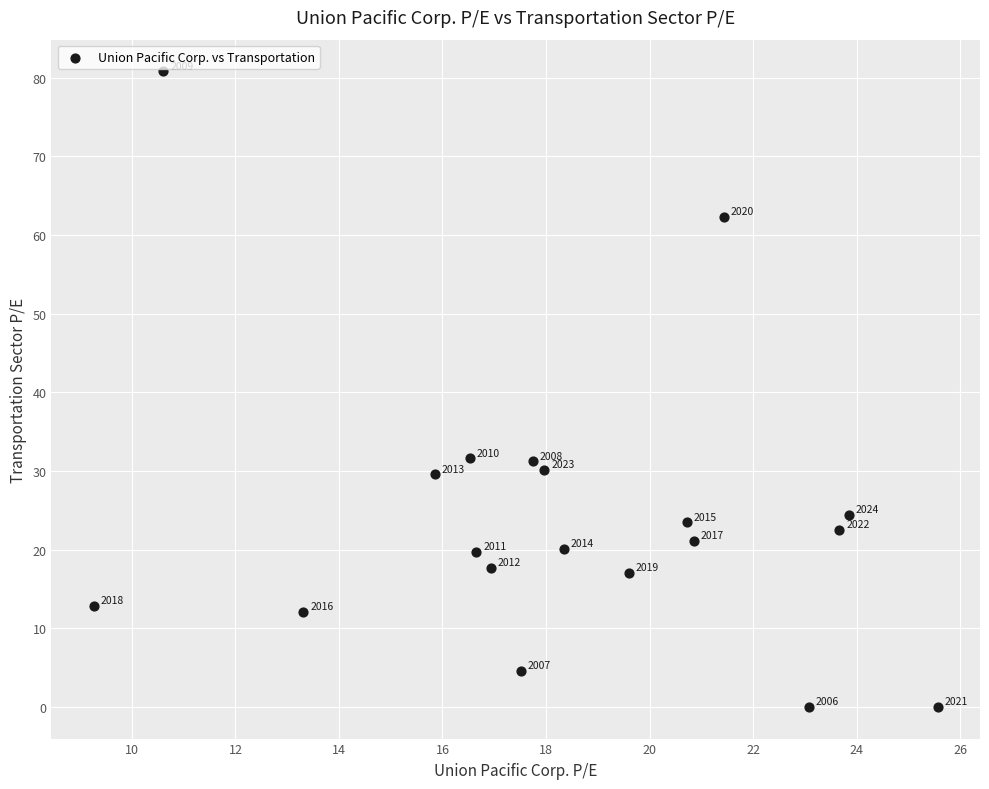

What Y value in the scatter plot is closest to 40?

31.6